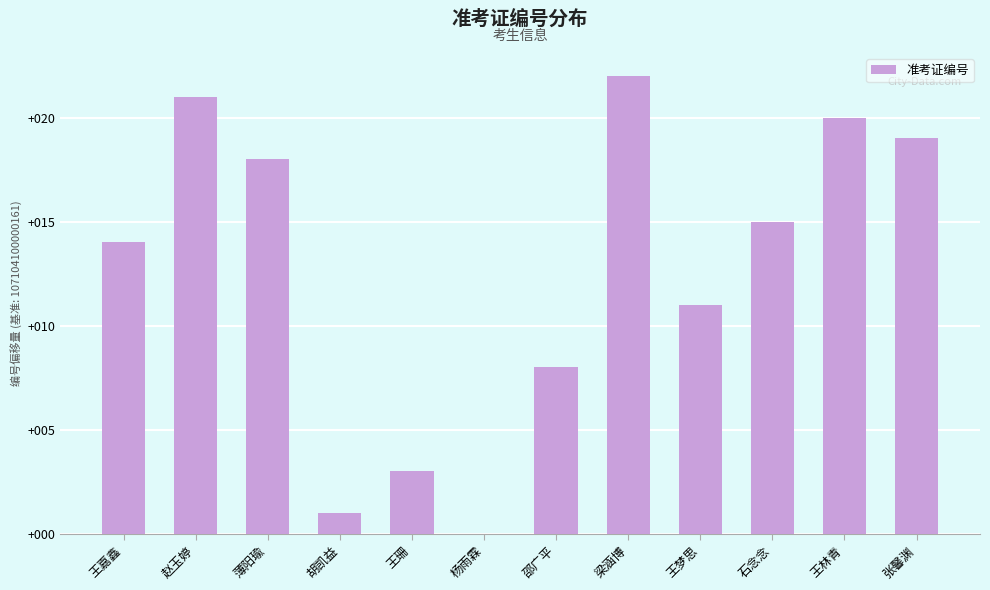

What is the sum of the values at 邵广平 and 王嘉鑫?

22